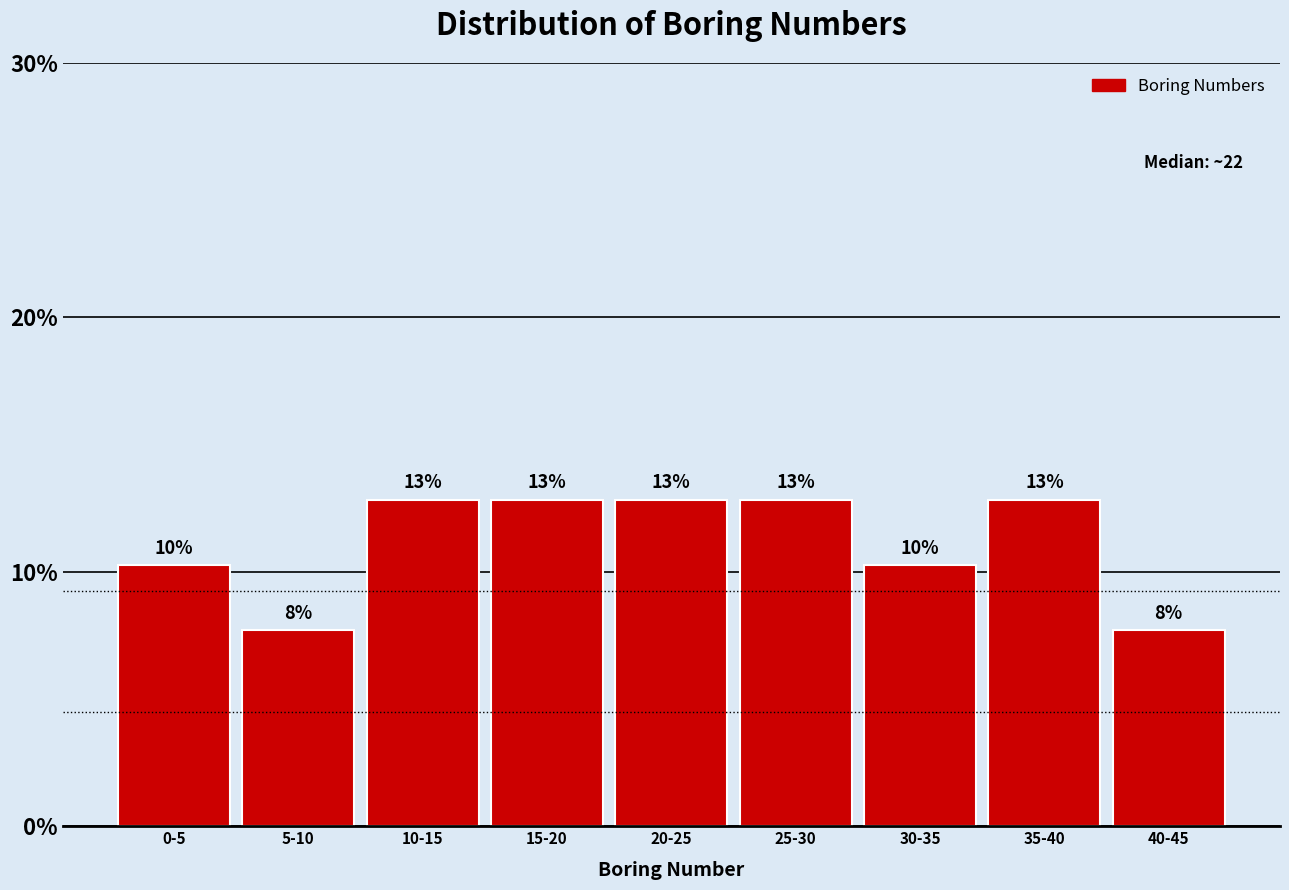

How many bars are there in total?

9